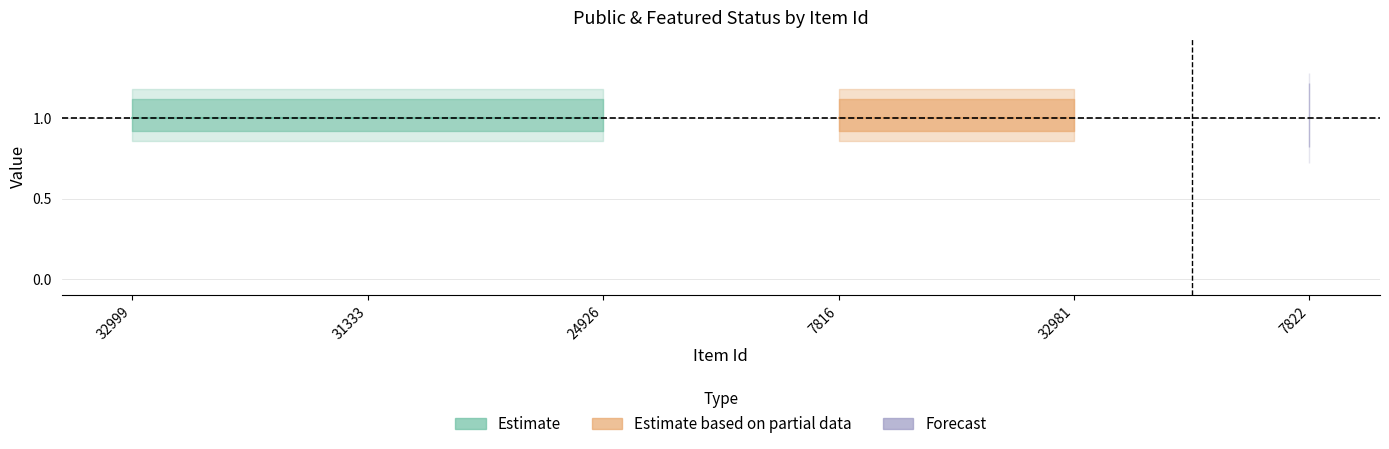

True or false: featured has more than 0 interior local peaks.

False